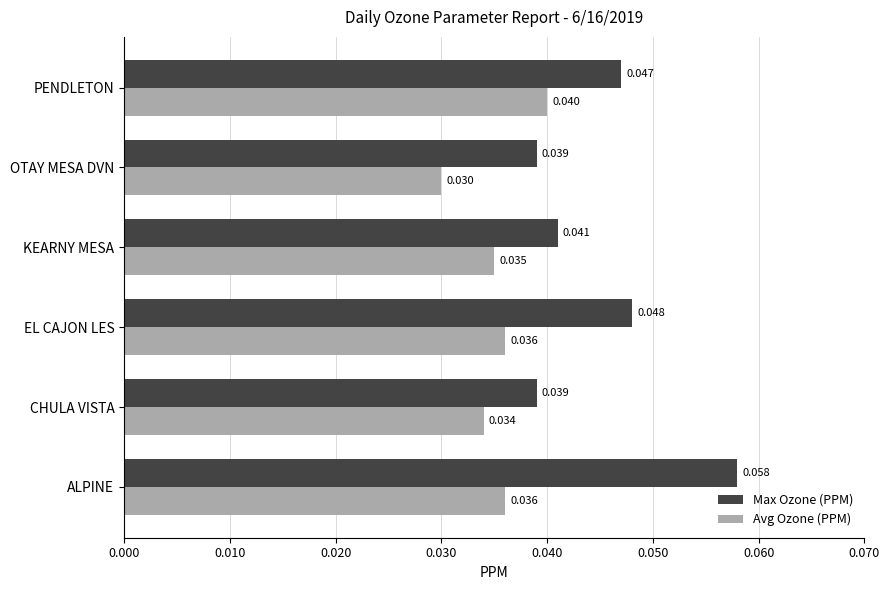

What are all the series names shown in the legend?

Max Ozone (PPM), Avg Ozone (PPM)